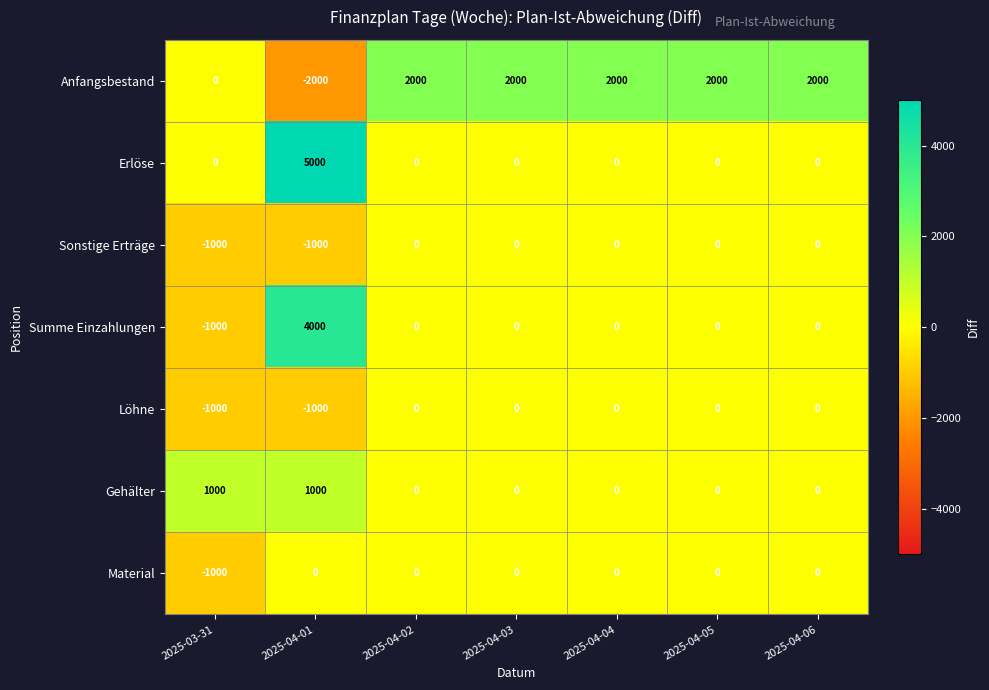

The Gehälter series shows -405 at 2025-04-06. True or false?

False